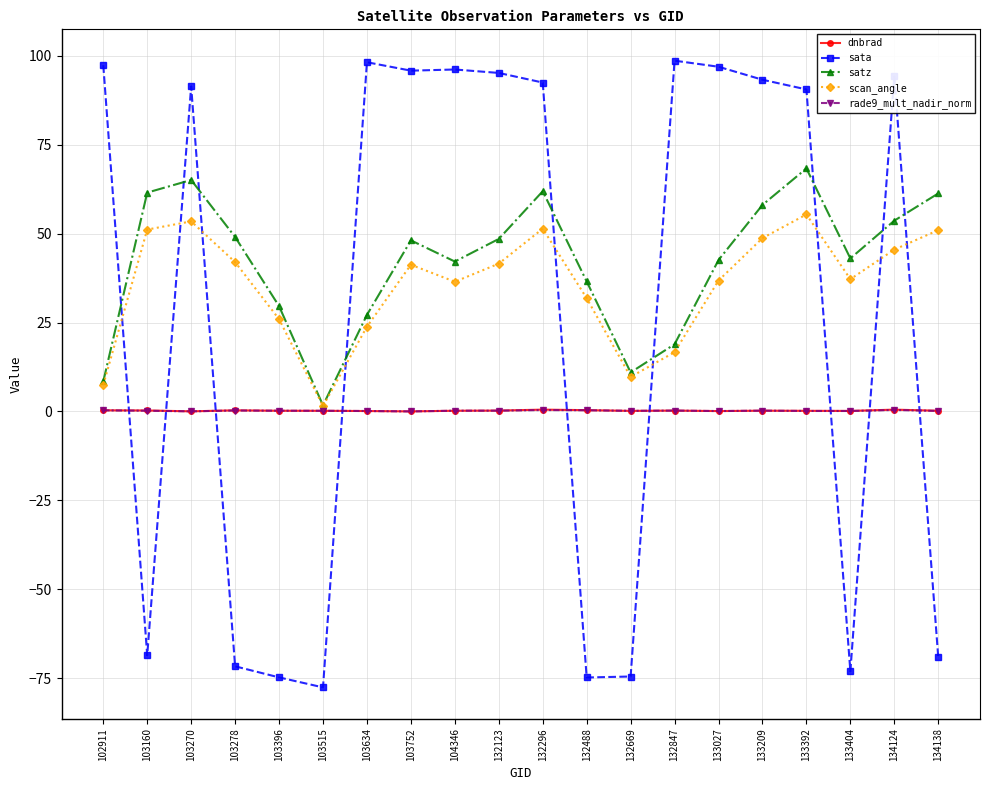

In dnbrad, how many points are higher than both neighbors (excluding endpoints)?

5